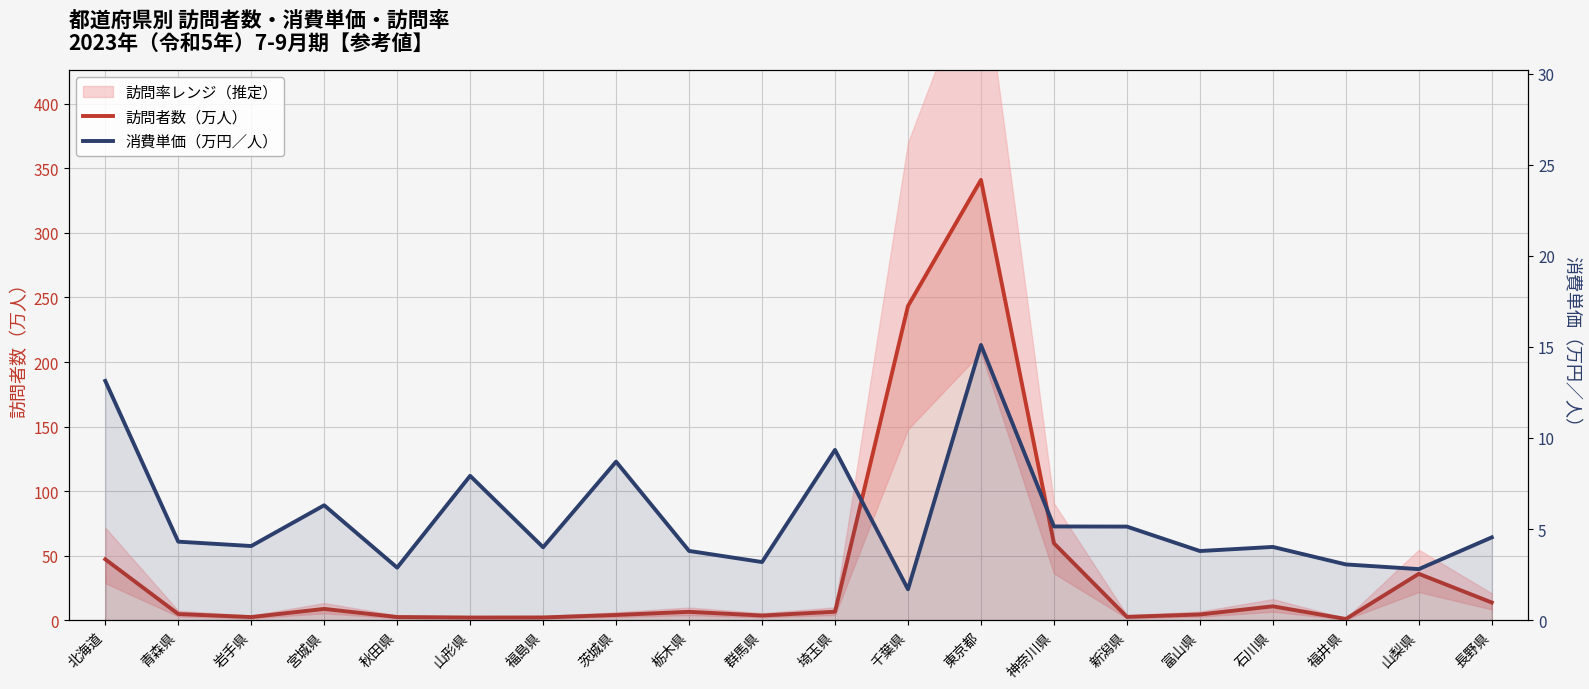

Which series ends up on top after the final intersection of 訪問者数（万人） and 消費単価（万円／人）?

訪問者数（万人）